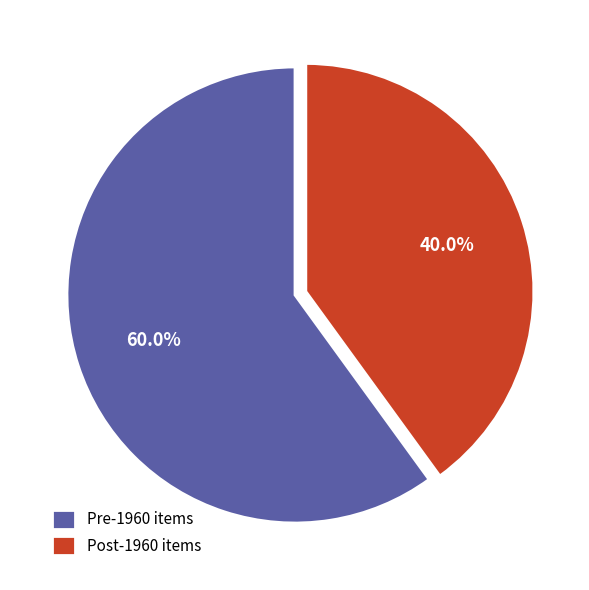

Which slice is the smallest?

Post-1960 items